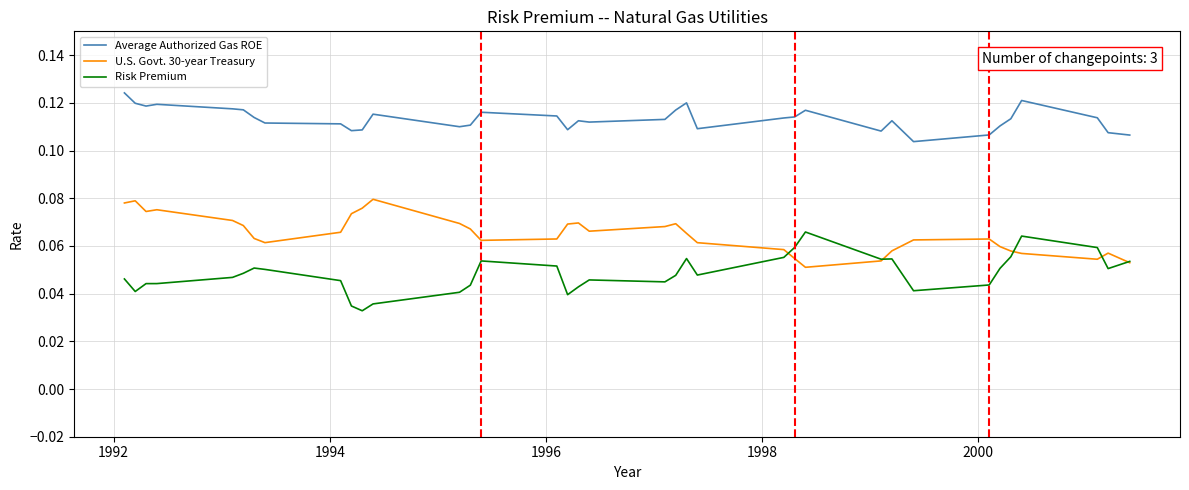

Count the U.S. Govt. 30-year Treasury values in the range 0 to 1.

36